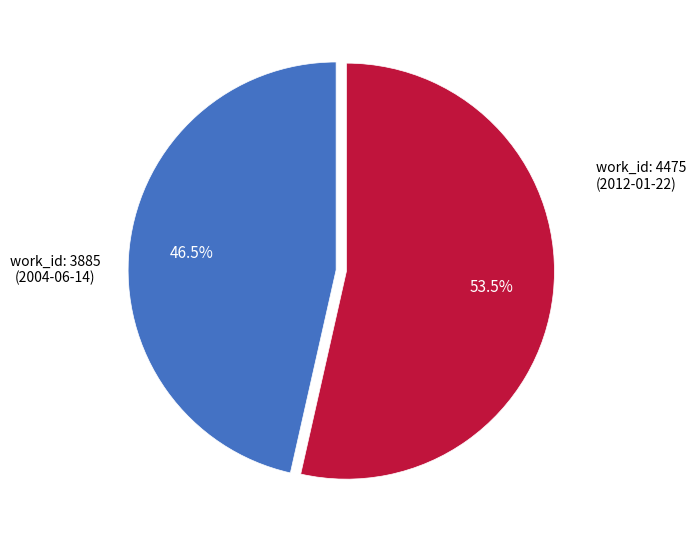

Does any single category account for the majority?

Yes